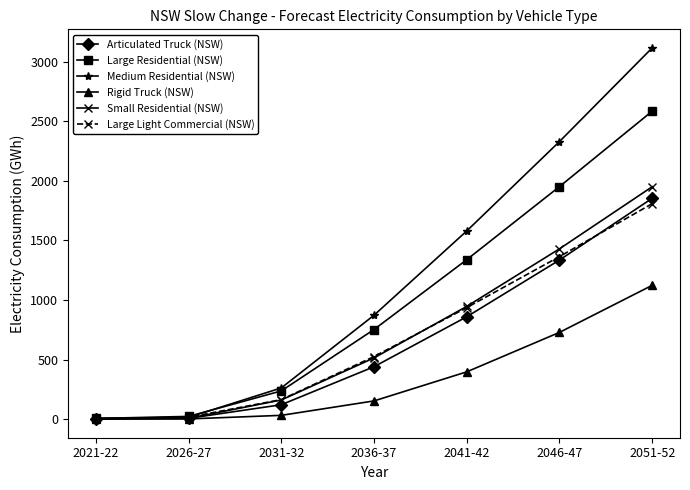

The value of Large Light Commercial (NSW) at 2026-27 is 16. True or false?

True